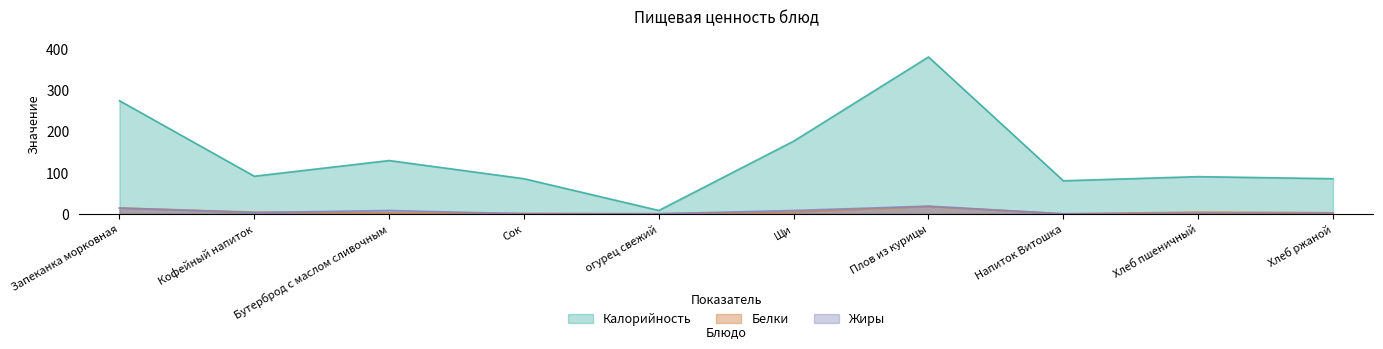

Count the number of data series in this chart.

3